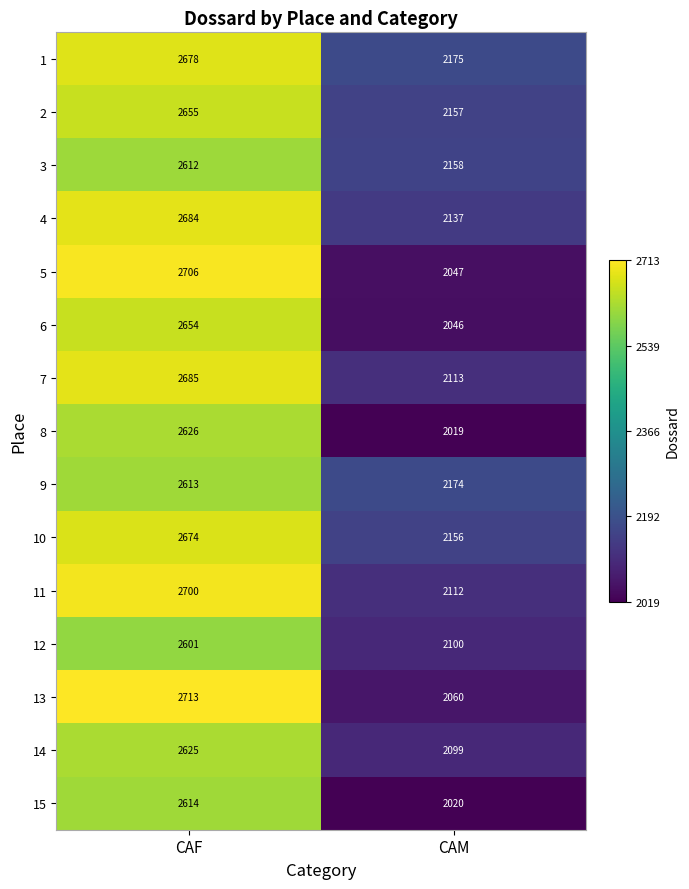

What is the minimum value shown in the chart?

2019